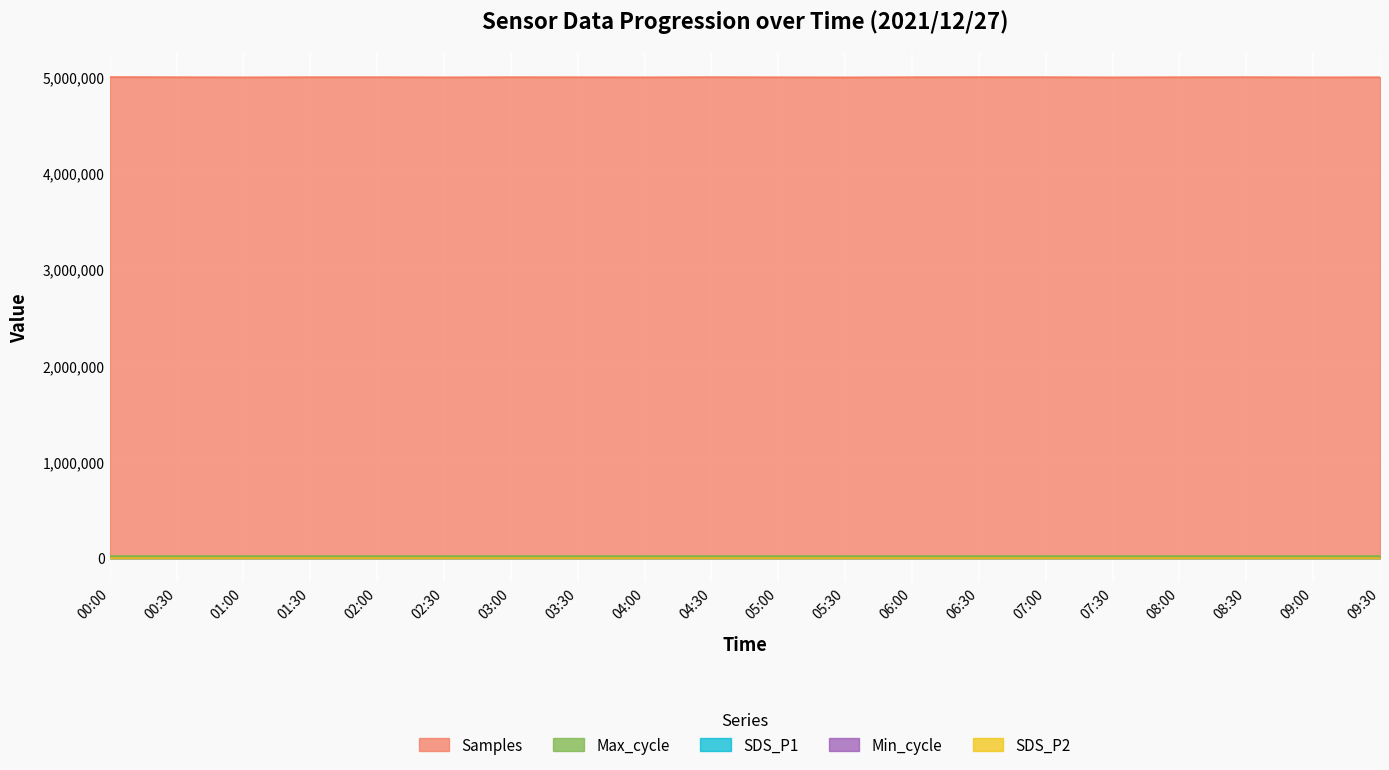

Where does the Max_cycle series first go above 20077?

00:00